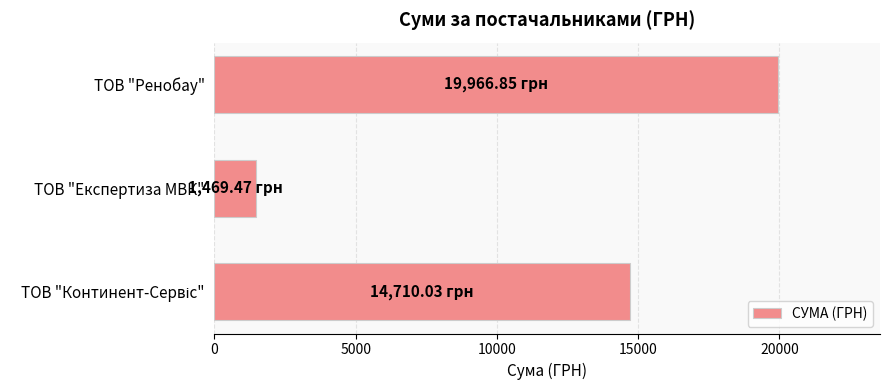

What is the change in value from ТОВ "Експертиза МВК" to ТОВ "Ренобау"?

+18497.4